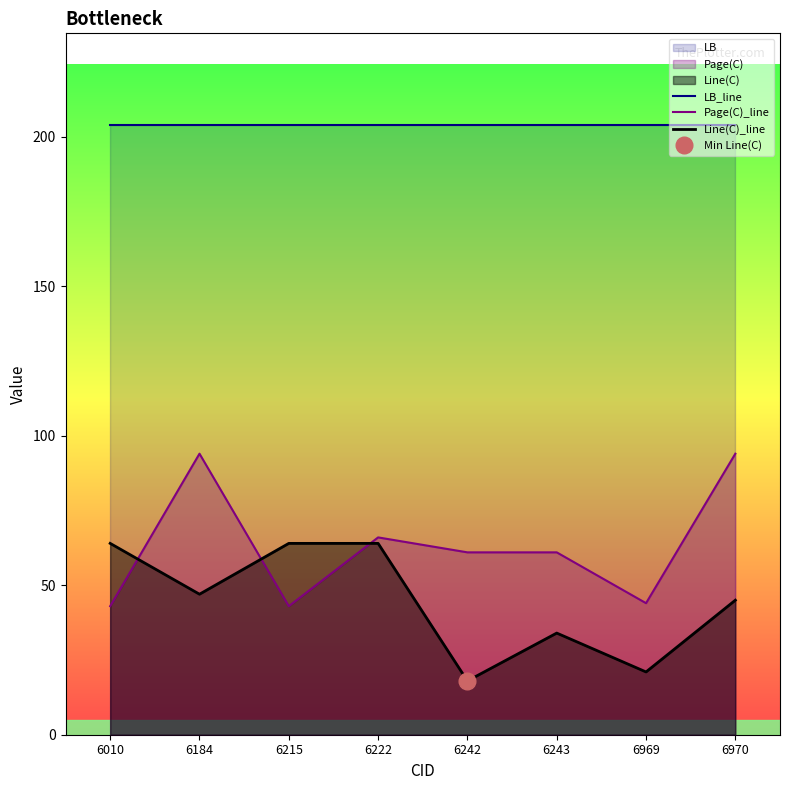

Does the chart display data point markers on the line(s)?

No